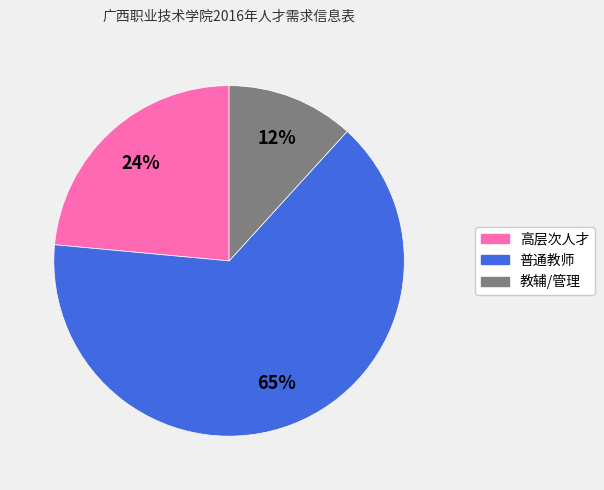

To the nearest percent, what is the combined percentage of 教辅/管理 and 普通教师?

76%